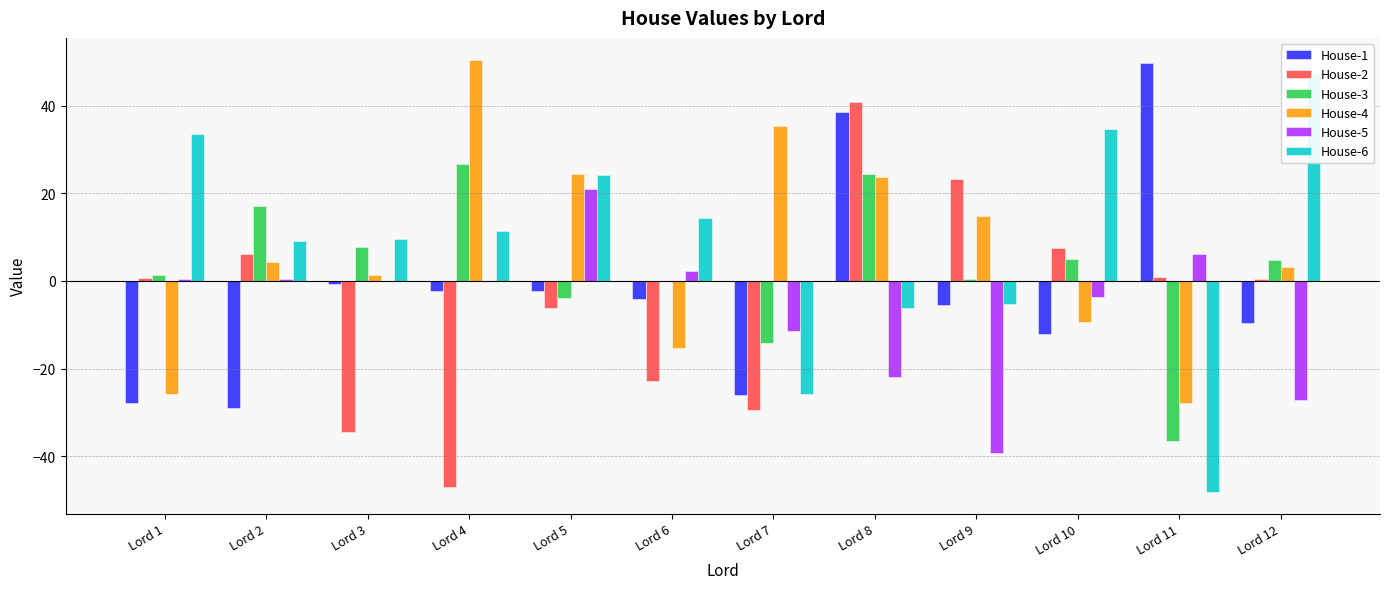

Which series has the largest total across all categories?

House-6